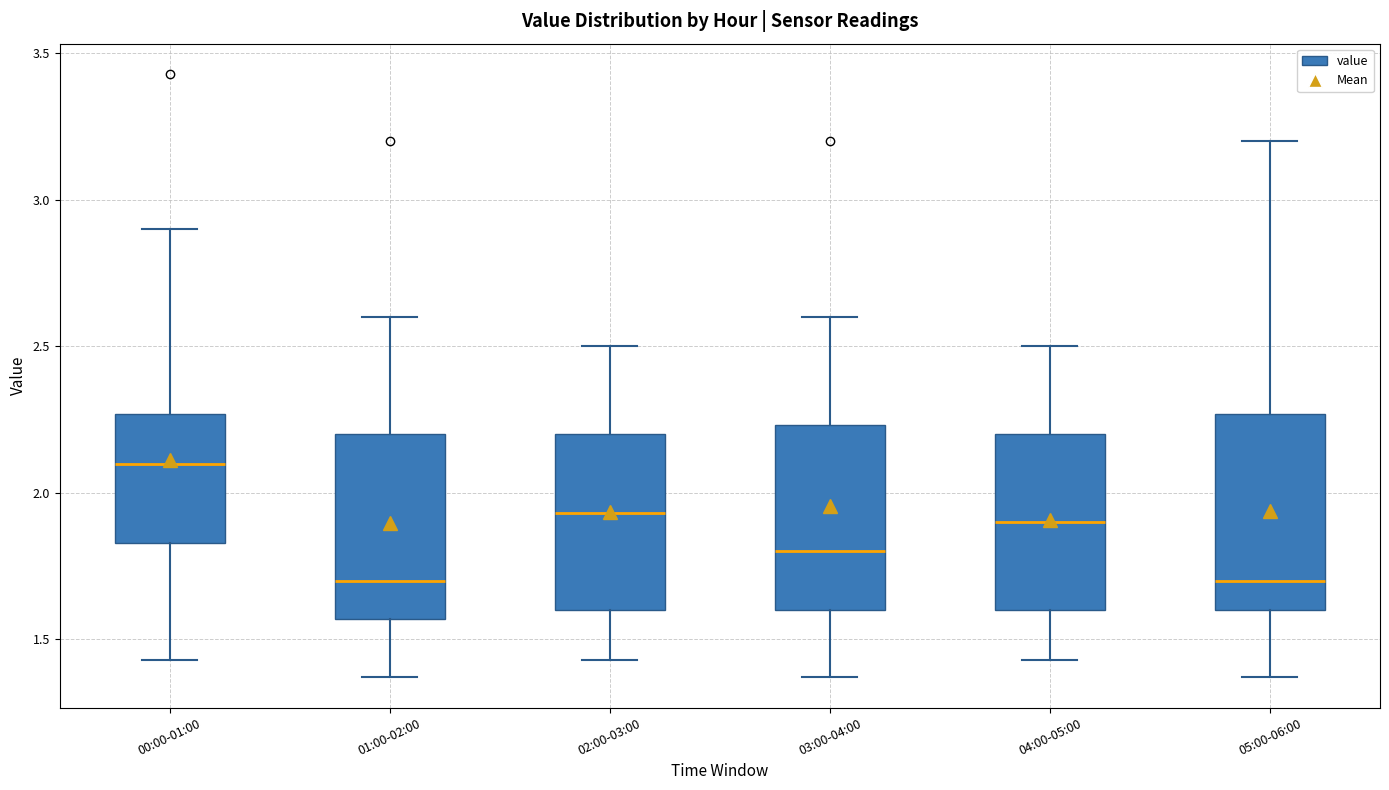

Reading left to right, read every box against the y-axis: the position of its median line, the range the box covers, and the ends of its whiskers. The values are not printed on the chart, so give them approximately, as read against the axis.

00:00-01:00: median 2.10, box 1.85 to 2.25, whiskers 1.45 to 2.90
01:00-02:00: median 1.70, box 1.55 to 2.20, whiskers 1.35 to 2.60
02:00-03:00: median 1.95, box 1.60 to 2.20, whiskers 1.45 to 2.50
03:00-04:00: median 1.80, box 1.60 to 2.25, whiskers 1.35 to 2.60
04:00-05:00: median 1.90, box 1.60 to 2.20, whiskers 1.45 to 2.50
05:00-06:00: median 1.70, box 1.60 to 2.25, whiskers 1.35 to 3.20